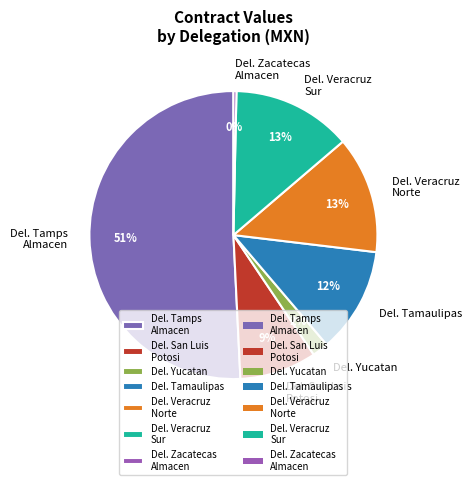

Which category has the smallest portion of the pie?

Del. Zacatecas Almacen